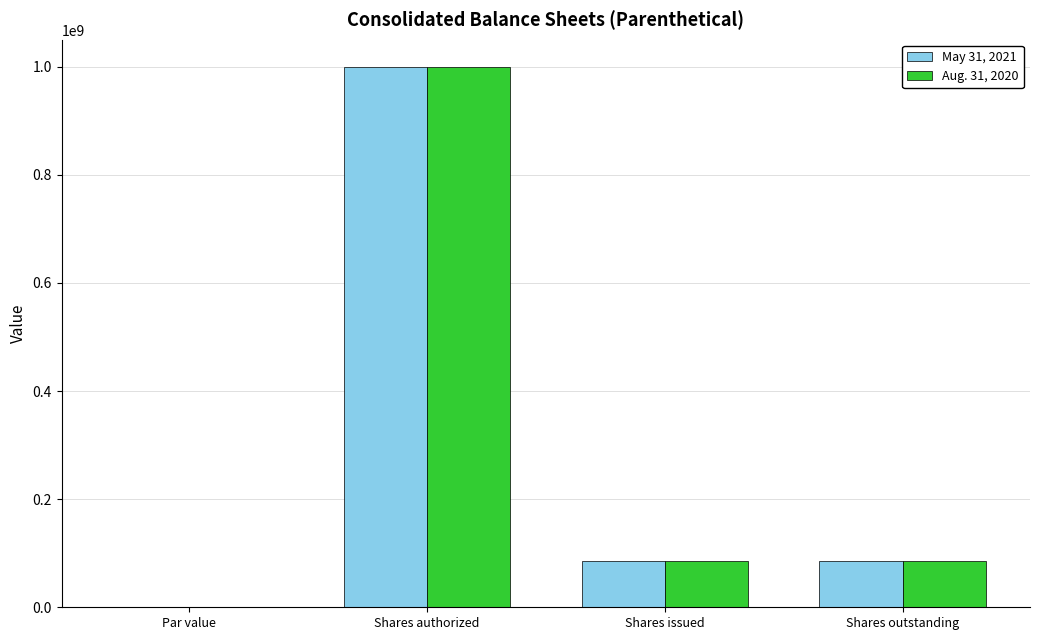

Which category has the highest value across all series?

Shares authorized